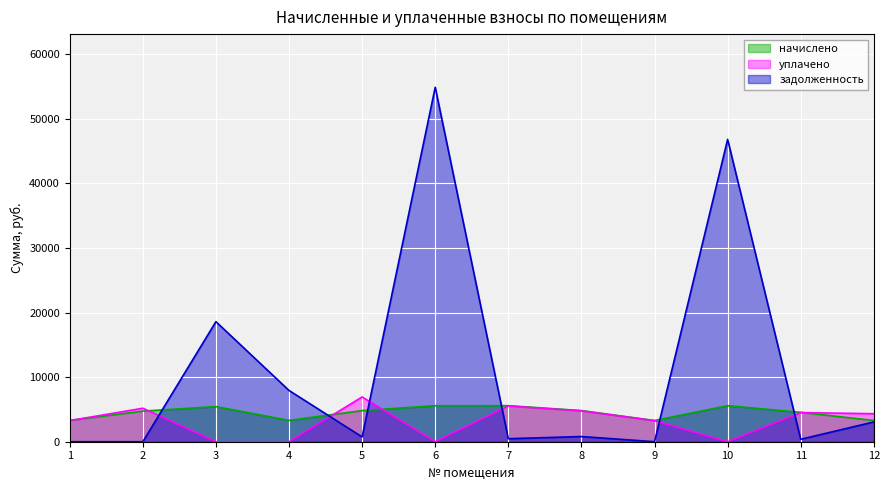

How many data points in задолженность are above 803?

6